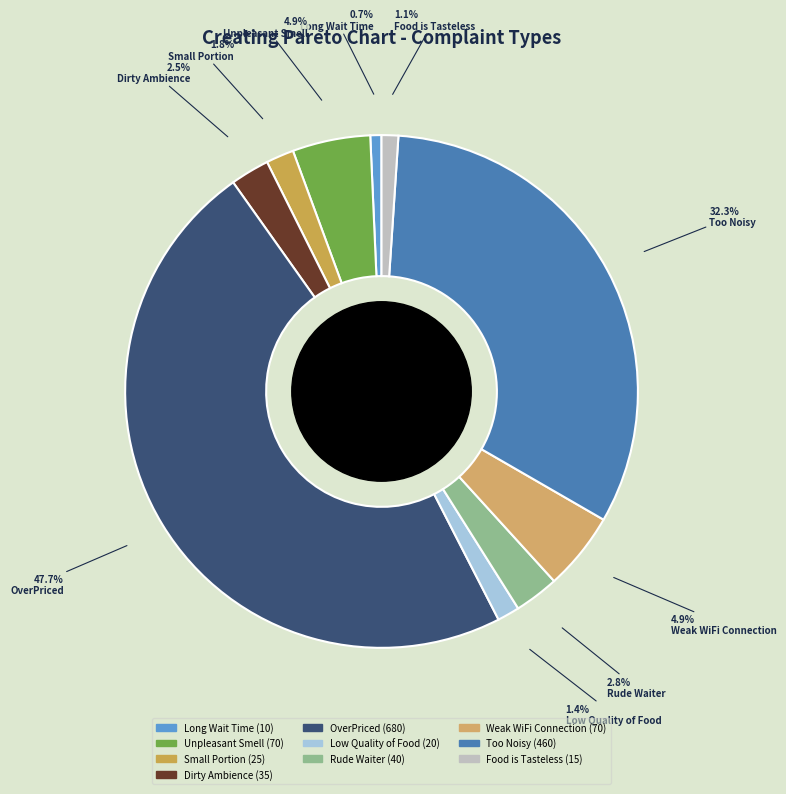

To the nearest percent, what percentage of the pie is Unpleasant Smell?

5%